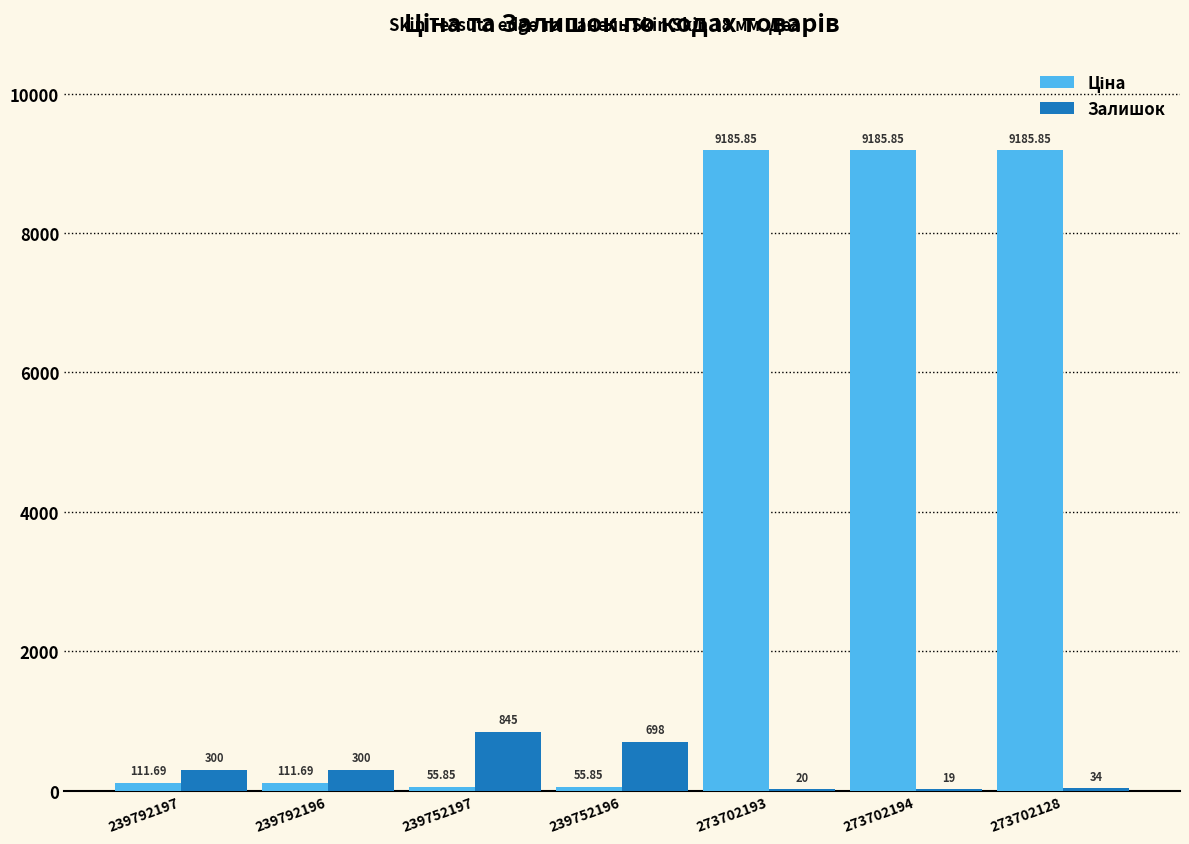

Which series changed the most between 273702193 and 273702194?

Залишок